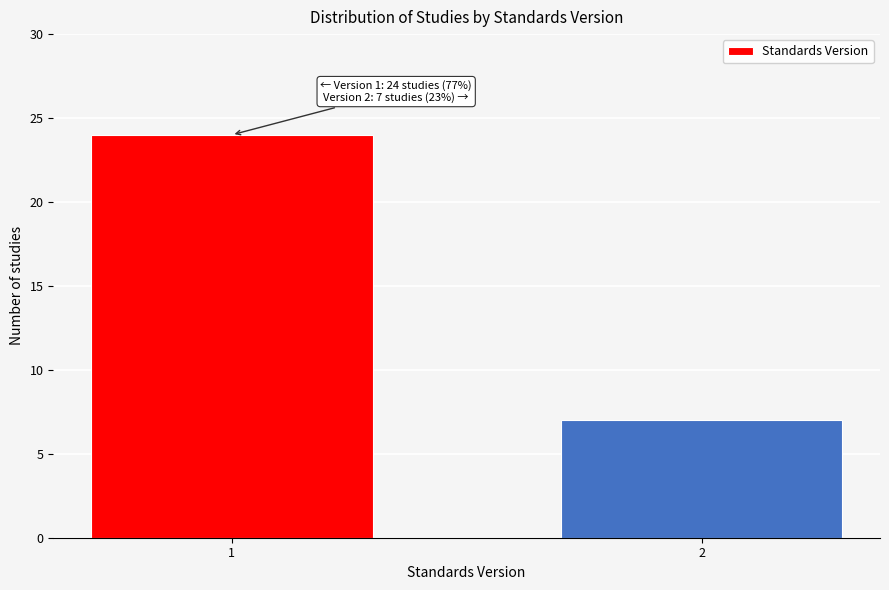

Reading right to left, extract all data points from this chart.

7	24